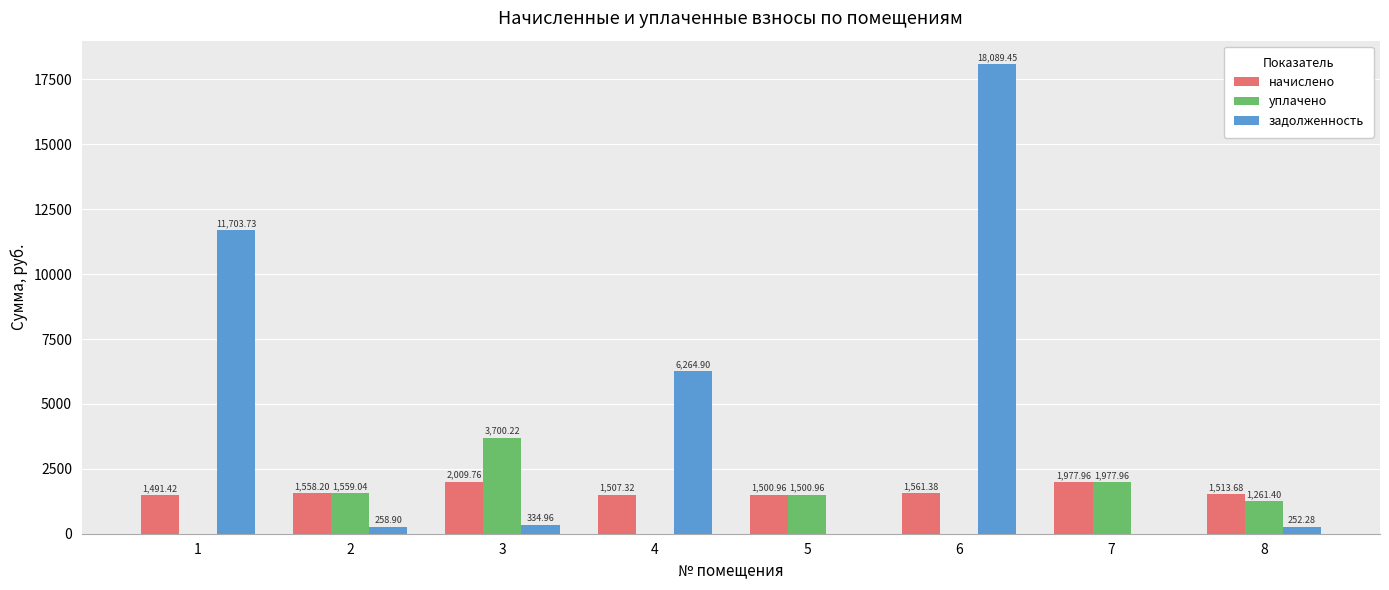

Is it true that задолженность equals 18089.5 at 6?

True